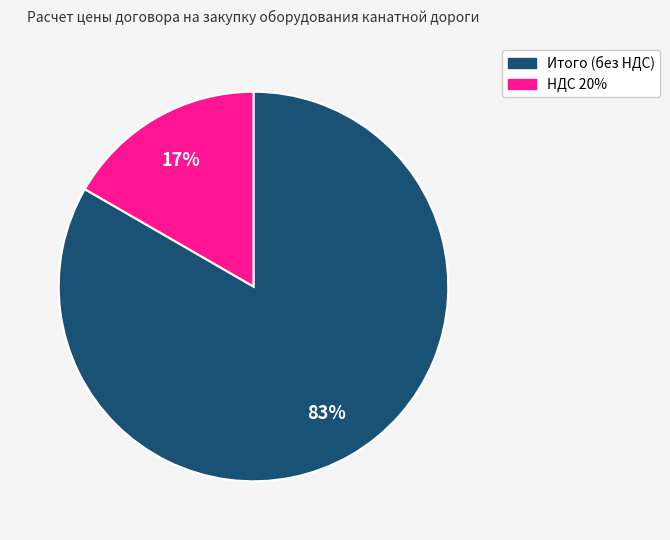

How many segments does this pie chart have?

2